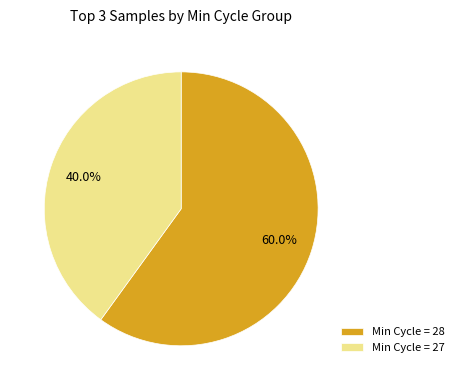

Is there any slice that represents more than half of the pie?

Yes